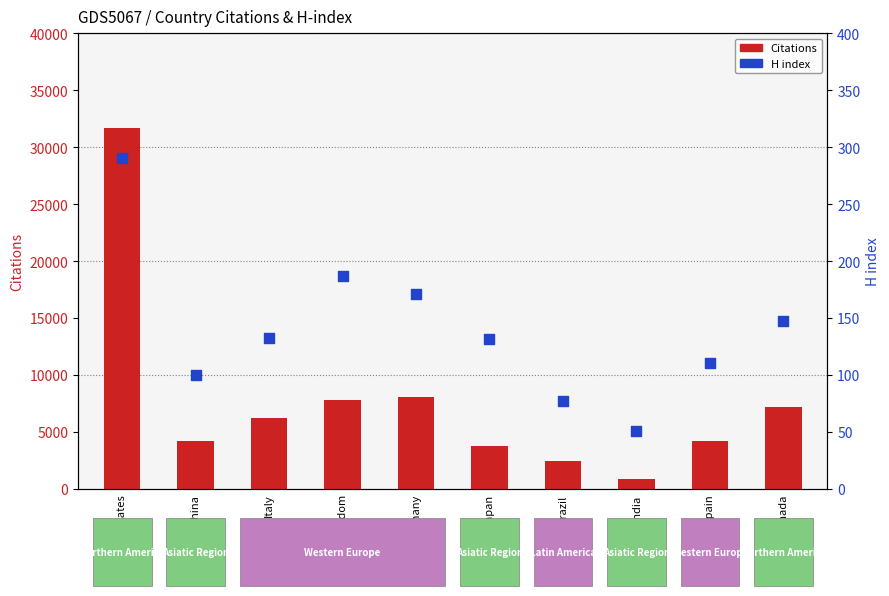

Is the value of H index at Italy greater than the value of Citations at Brazil?

No